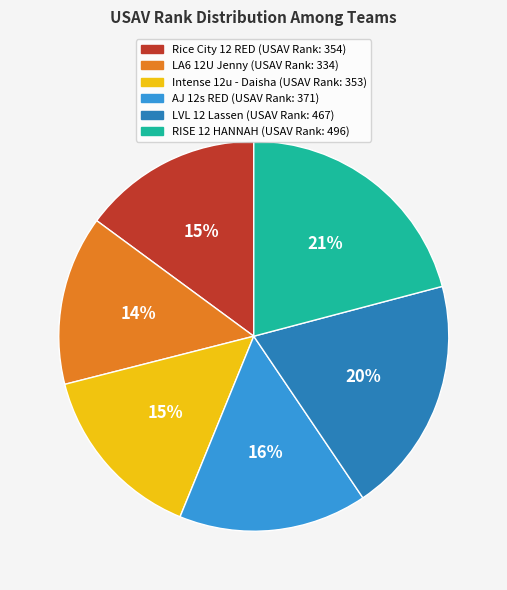

True or false: LVL 12 Lassen accounts for 20% of the total.

True